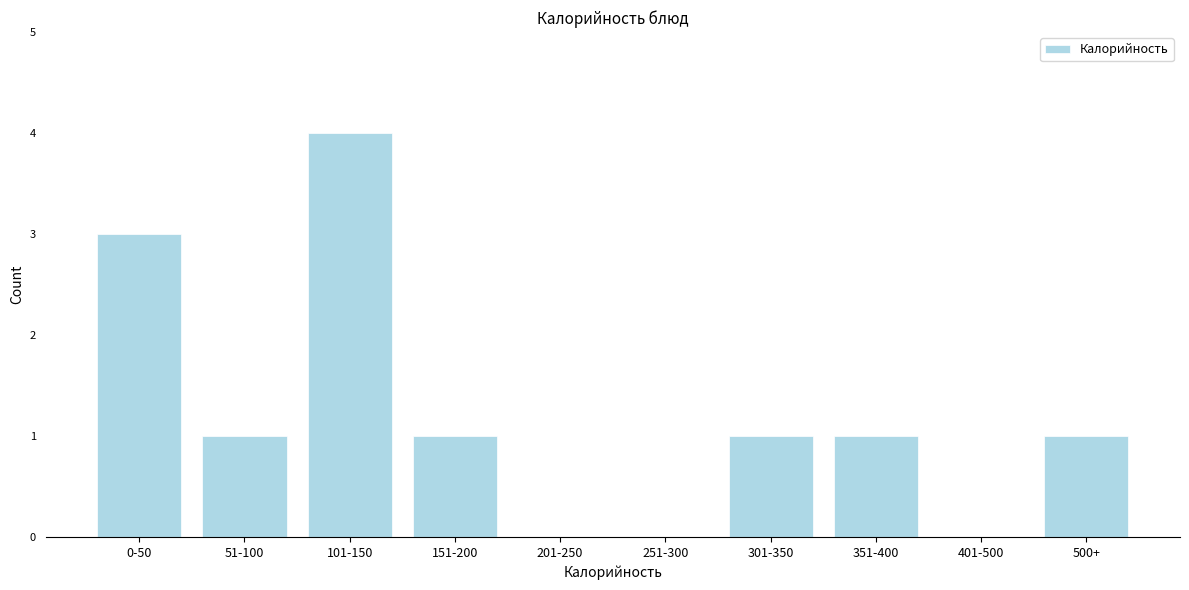

Reading right to left, extract all data points from this chart.

500+=1	401-500=0	351-400=1	301-350=1	251-300=0	201-250=0	151-200=1	101-150=4	51-100=1	0-50=3